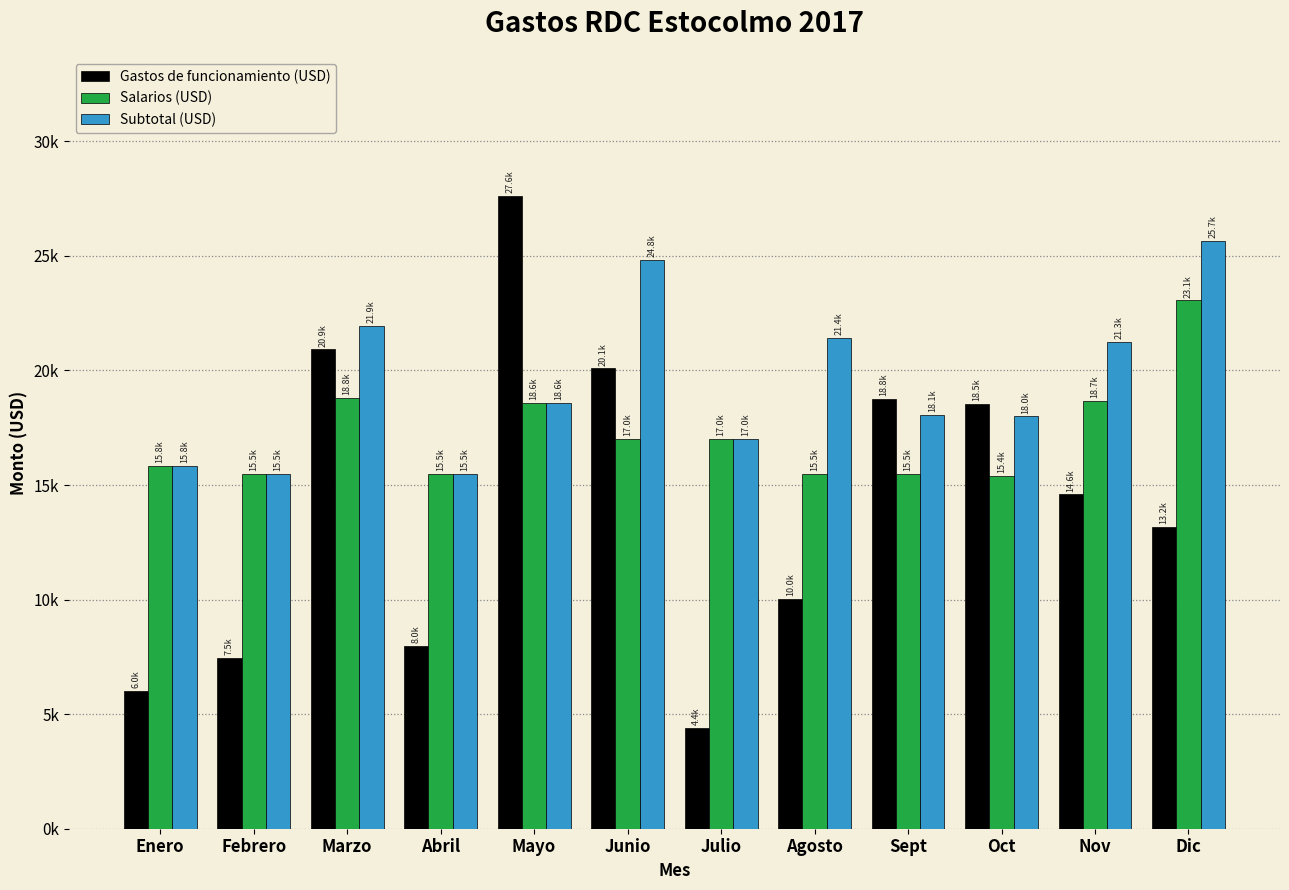

Does the chart contain any negative values?

No